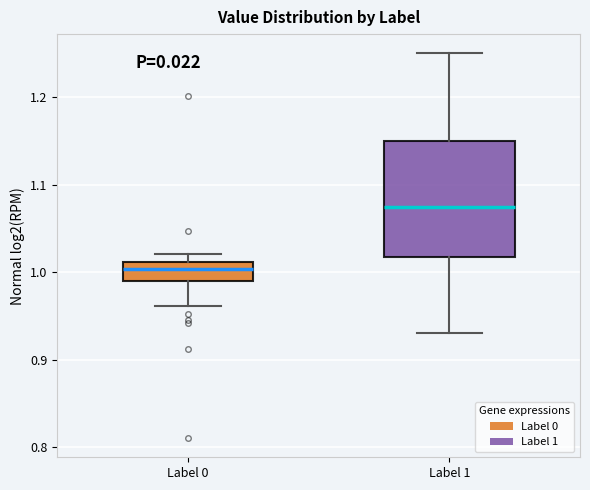

Which box is the tallest, from its lower edge to its upper edge?

Label 1